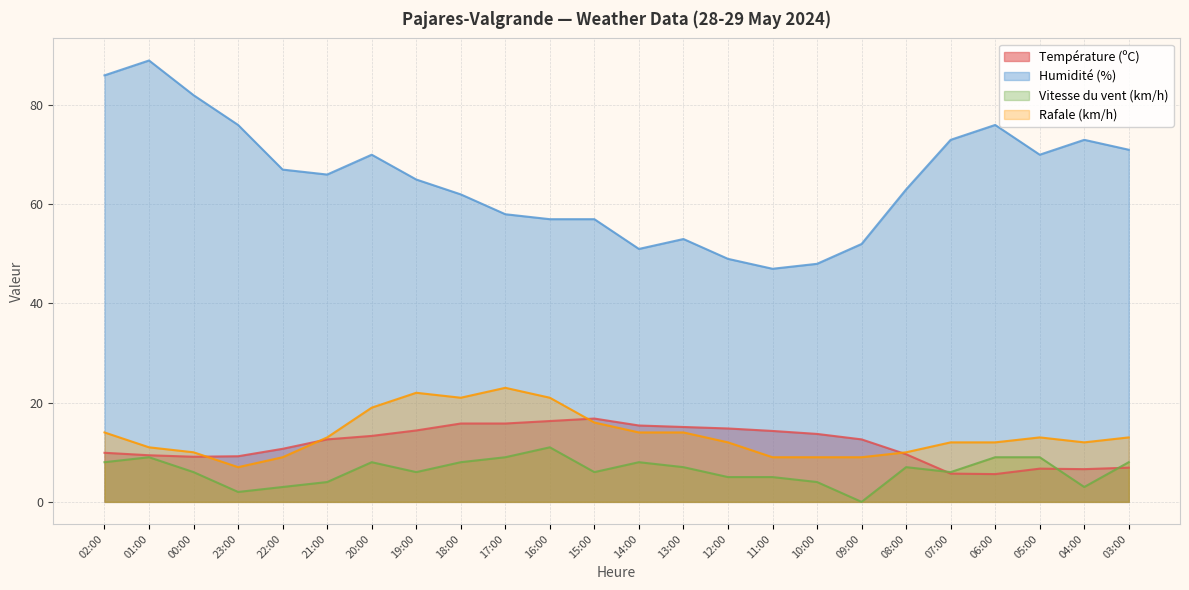

Between 10:00 and 05:00, which series saw the biggest shift?

Humidité (%)